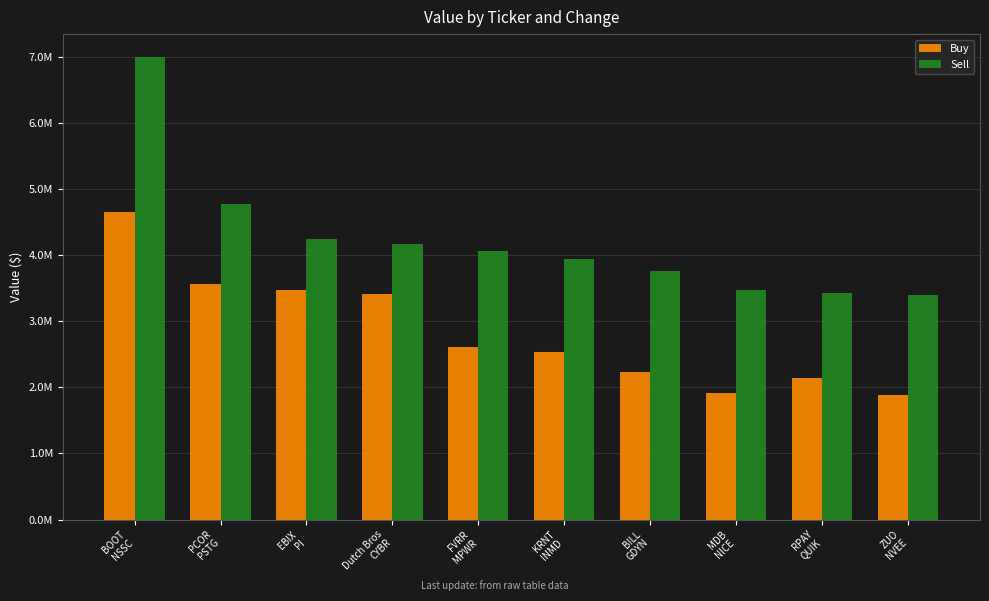

What is the sum of all Buy values?

28432735